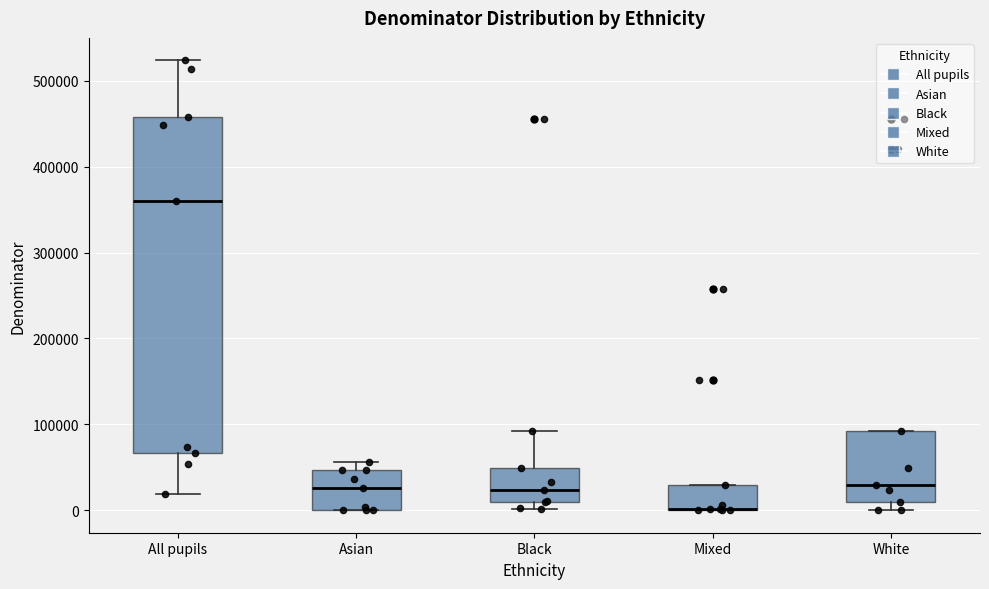

Comparing the boxes themselves (not the whiskers), which one is the tallest?

All pupils